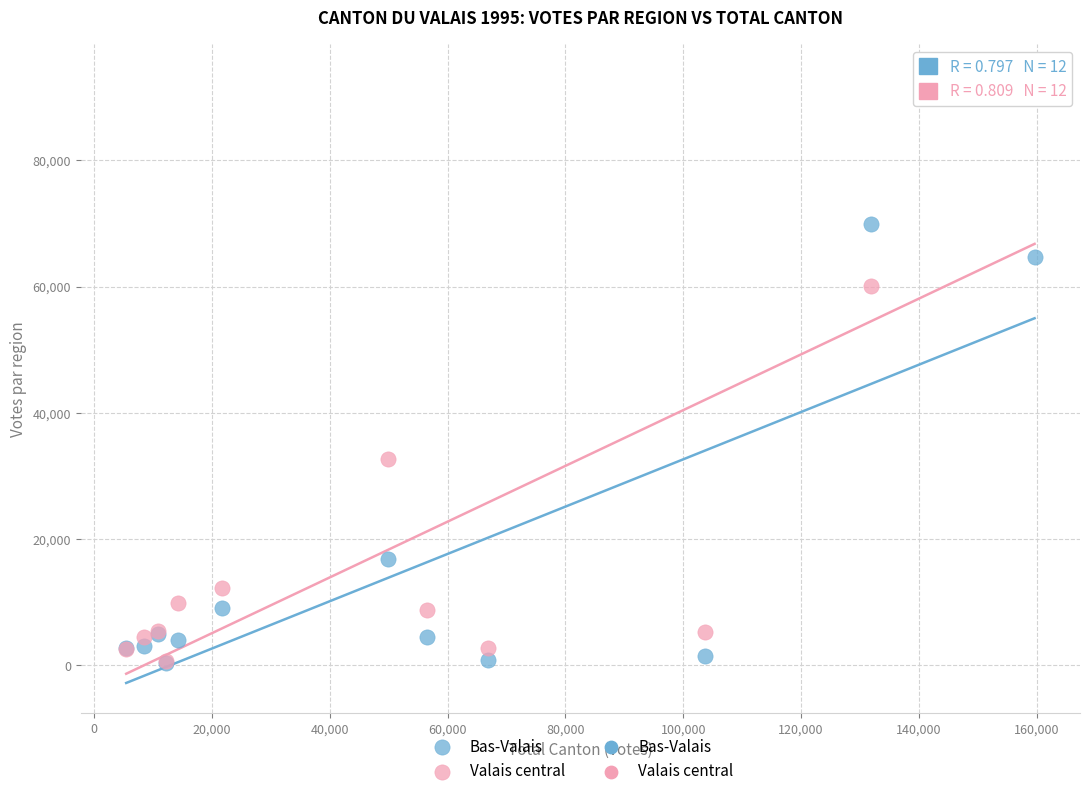

In the Bas-Valais series, what Y value is closest to 35123?

16844